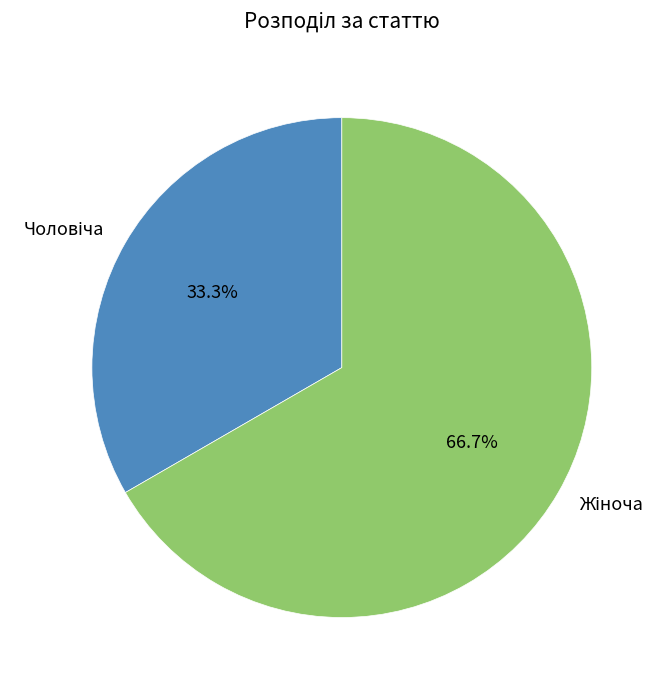

Is there any slice that represents more than half of the pie?

Yes